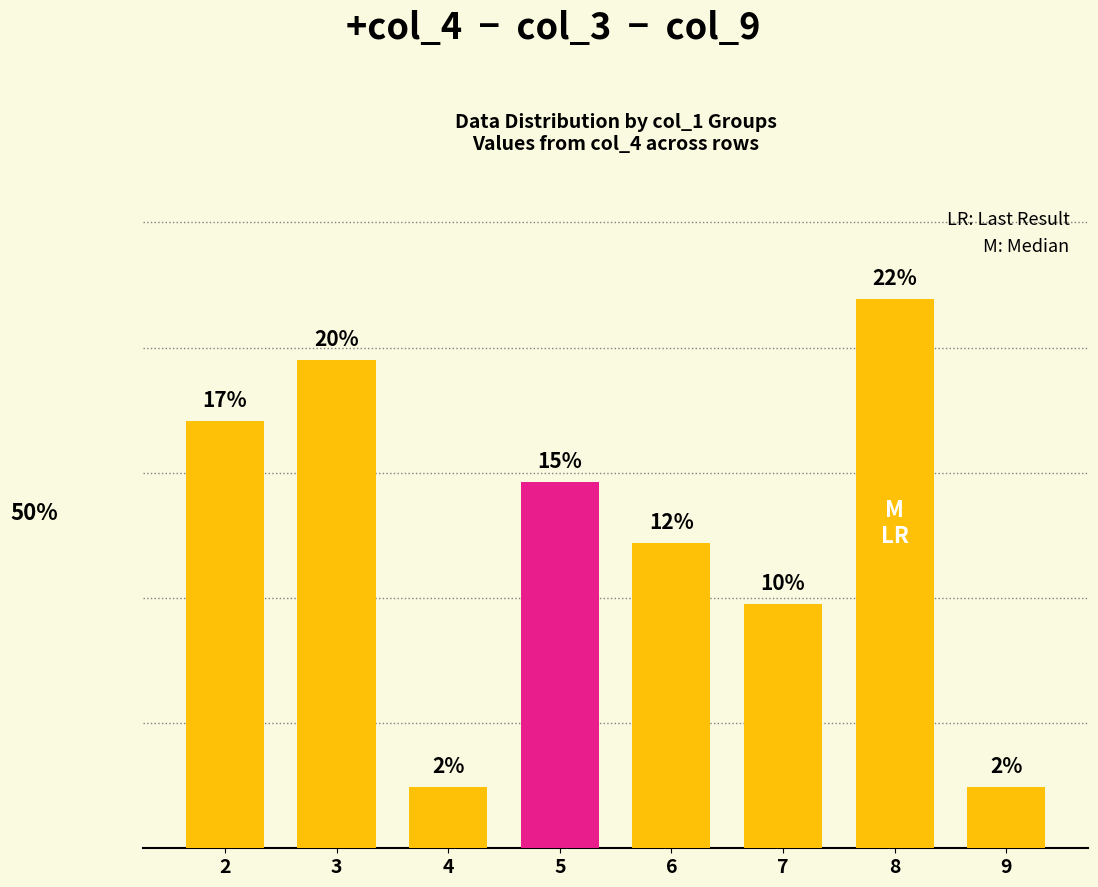

Reading left to right, what are all the values shown in this chart?

0.2	0.2	0.0	0.1	0.1	0.1	0.2	0.0